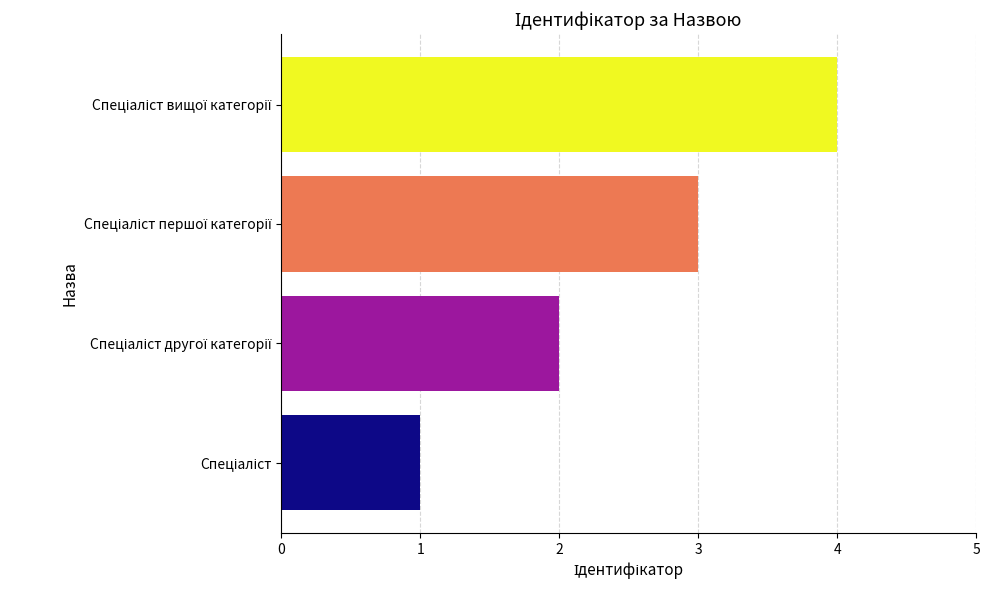

What is the difference between the maximum and minimum values?

3